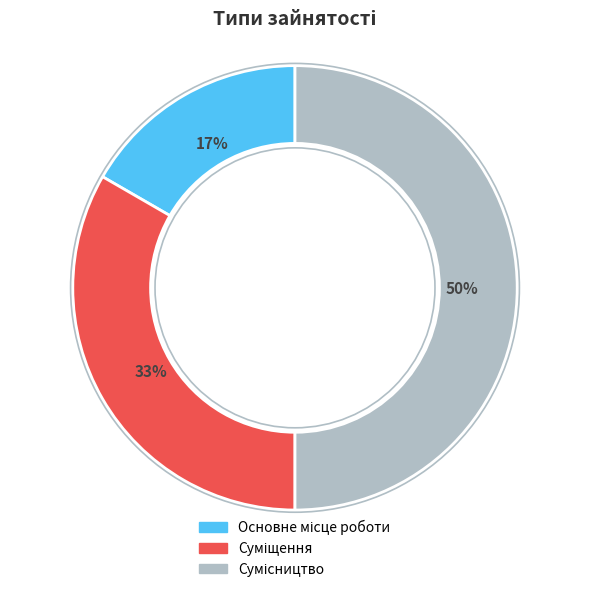

To the nearest percent, what is the average slice percentage?

33%